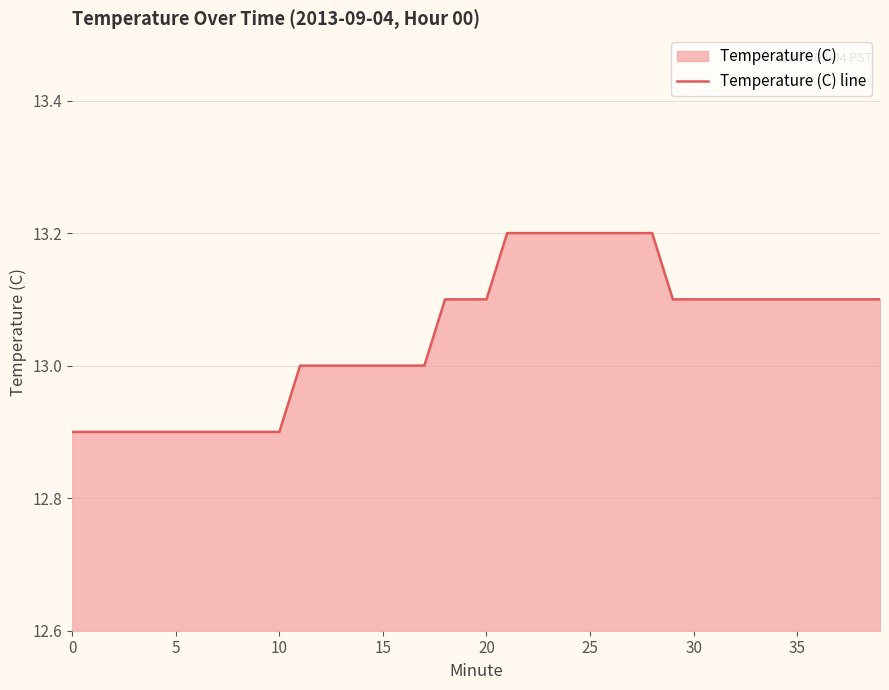

What is the greatest value displayed?

13.2